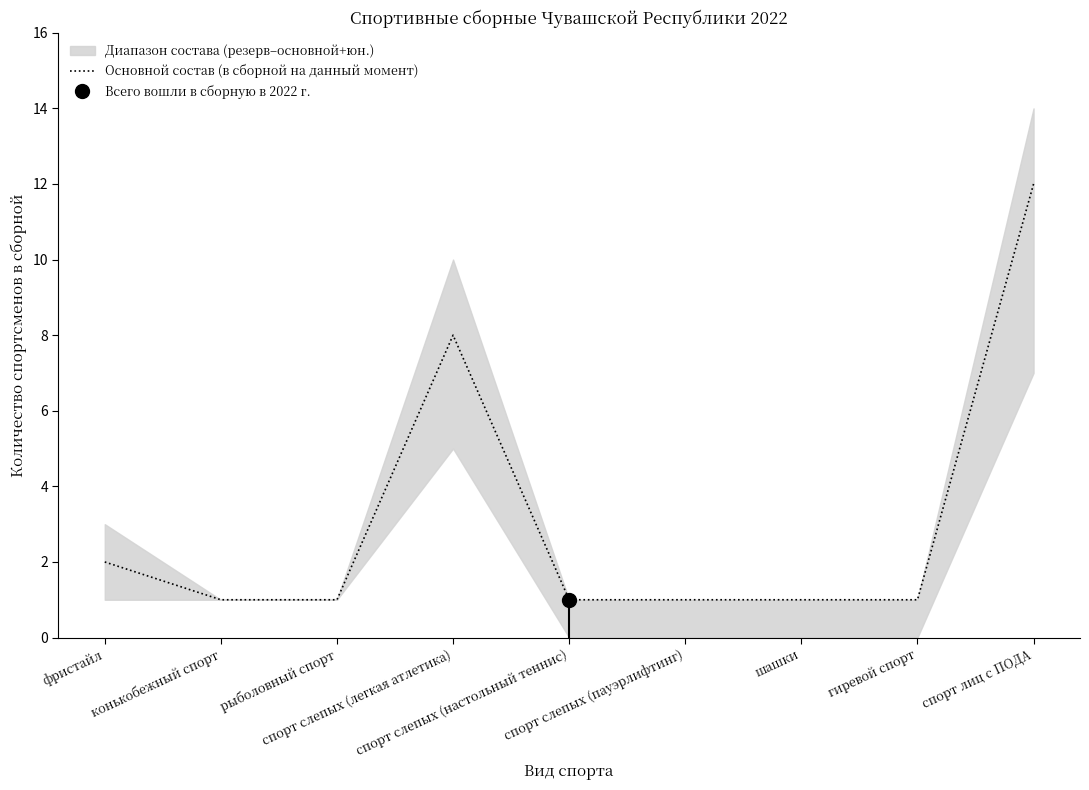

List the labels in order of value, smallest first.

конькобежный спорт, рыболовный спорт, спорт слепых (настольный теннис), спорт слепых (пауэрлифтинг), шашки, гиревой спорт, фристайл, спорт слепых (легкая атлетика), спорт лиц с ПОДА